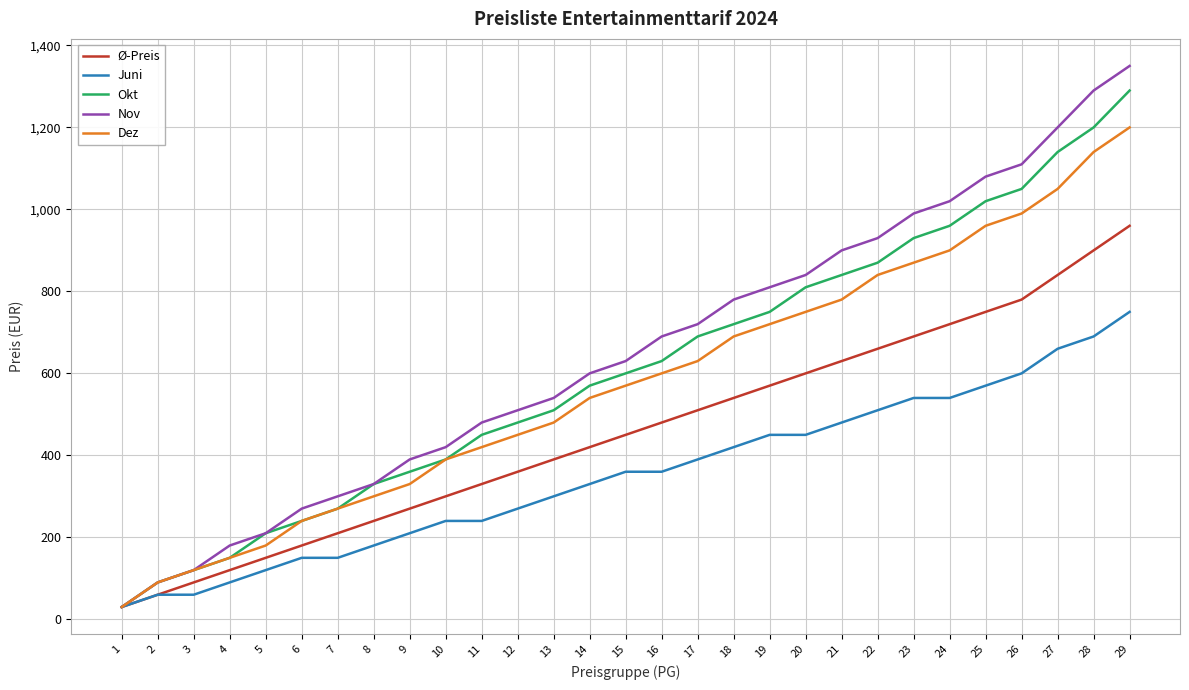

Which series has the largest range (max minus min)?

Nov